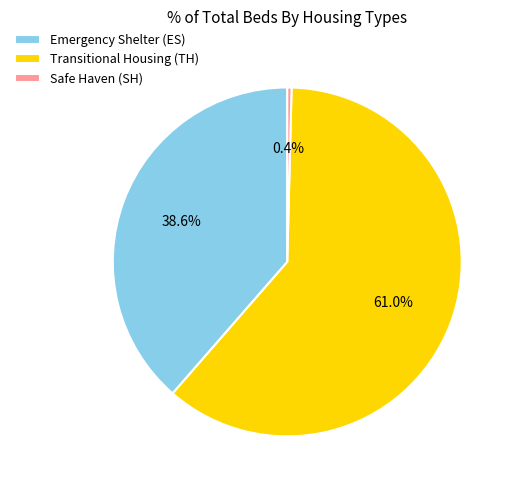

Rank the categories by value from highest to lowest.

Transitional Housing (TH), Emergency Shelter (ES), Safe Haven (SH)